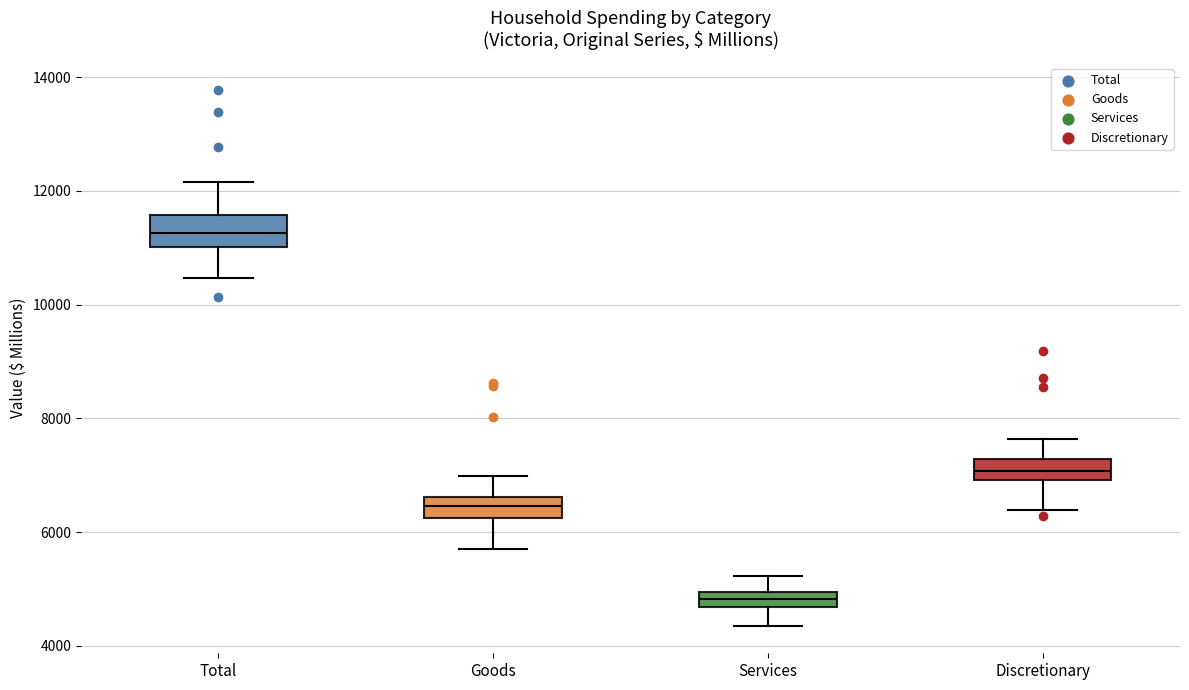

Which box's median line is the lowest?

Services